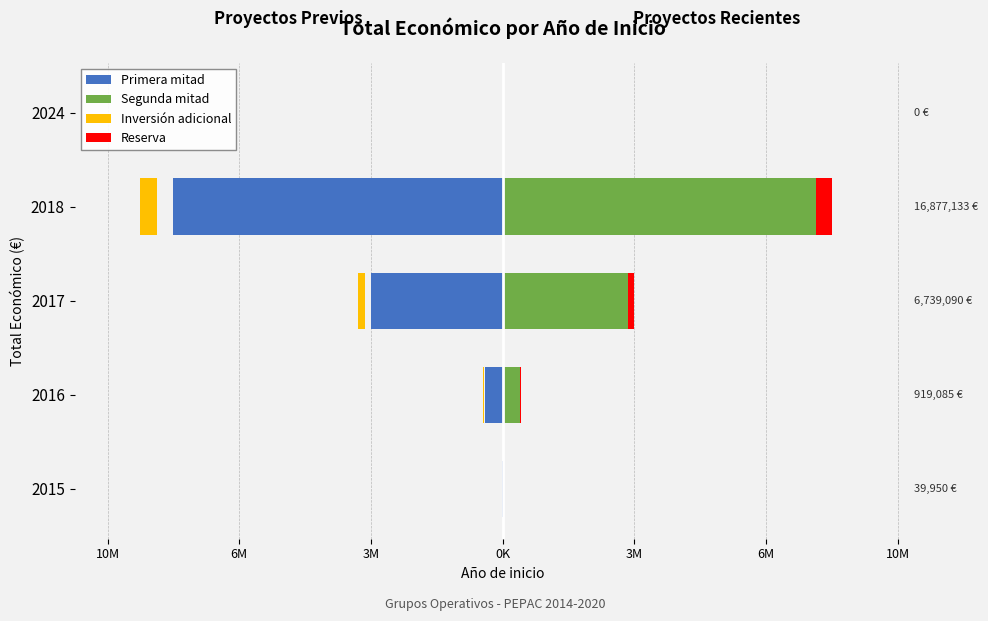

The Reserva series shows 71001.2 at 2017. True or false?

False